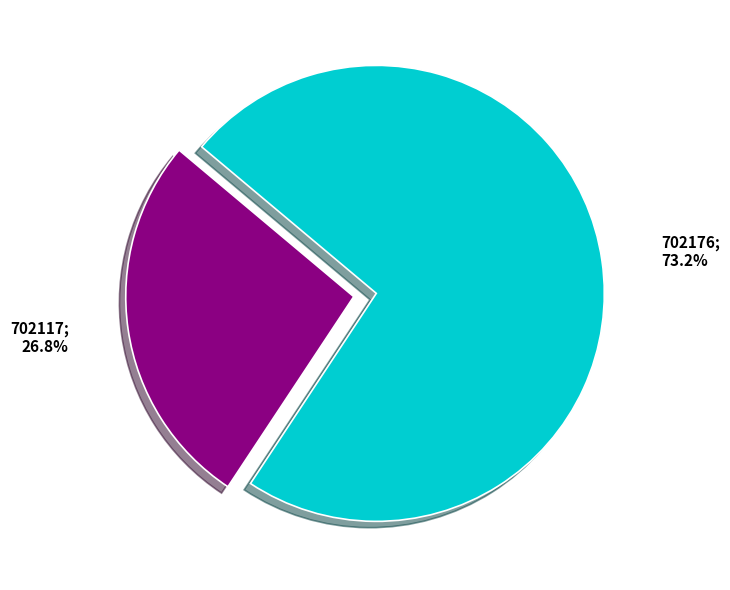

Is there a majority slice in this chart?

Yes